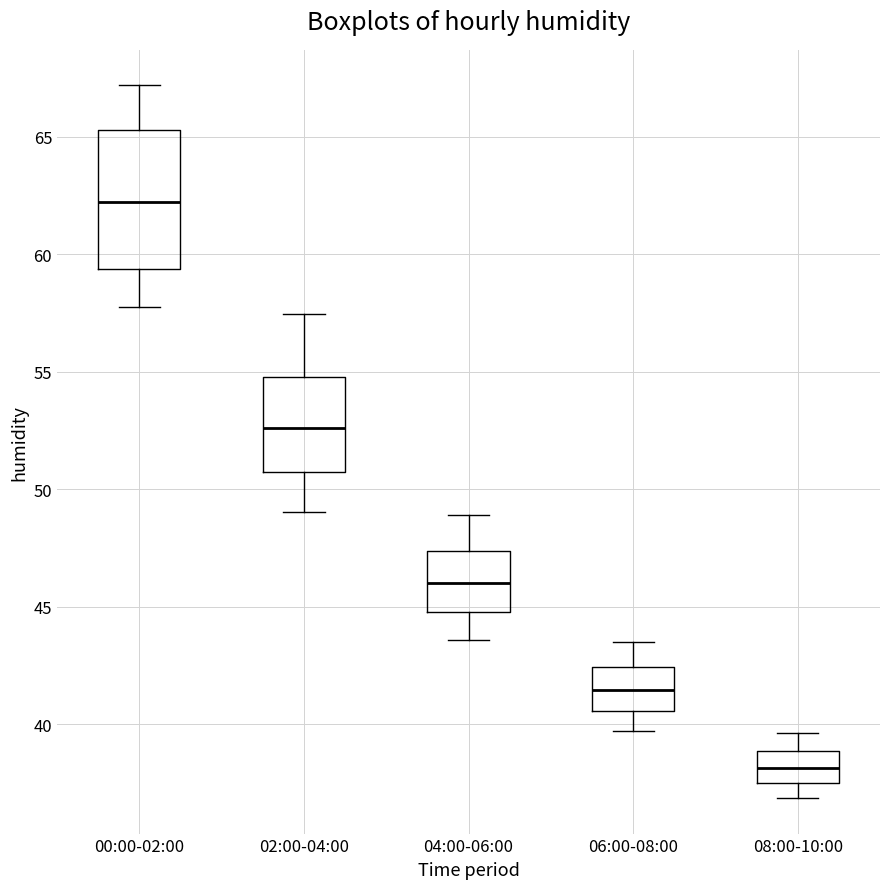

Reading left to right, transcribe this box plot: for each box, give where its median line is, the range the box spans, and where its two whiskers end, as read against the y-axis. The values are not printed on the chart, so give them approximately, as read against the axis.

00:00-02:00: median 62.0, box 59.5 to 65.5, whiskers 58.0 to 67.0
02:00-04:00: median 52.5, box 50.5 to 55.0, whiskers 49.0 to 57.5
04:00-06:00: median 46.0, box 45.0 to 47.5, whiskers 43.5 to 49.0
06:00-08:00: median 41.5, box 40.5 to 42.5, whiskers 39.5 to 43.5
08:00-10:00: median 38.0, box 37.5 to 39.0, whiskers 37.0 to 39.5